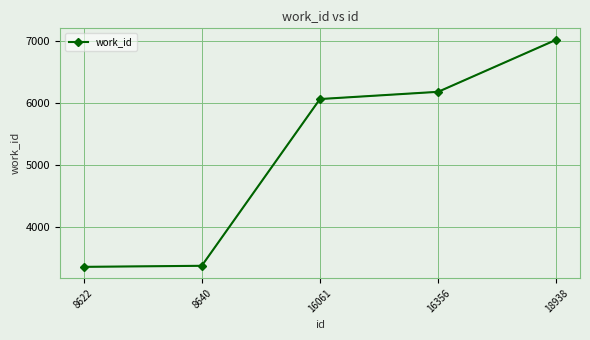

Reading right to left, transcribe all the data shown in this chart.

18938=7023	16356=6180	16061=6063	8640=3366	8622=3349